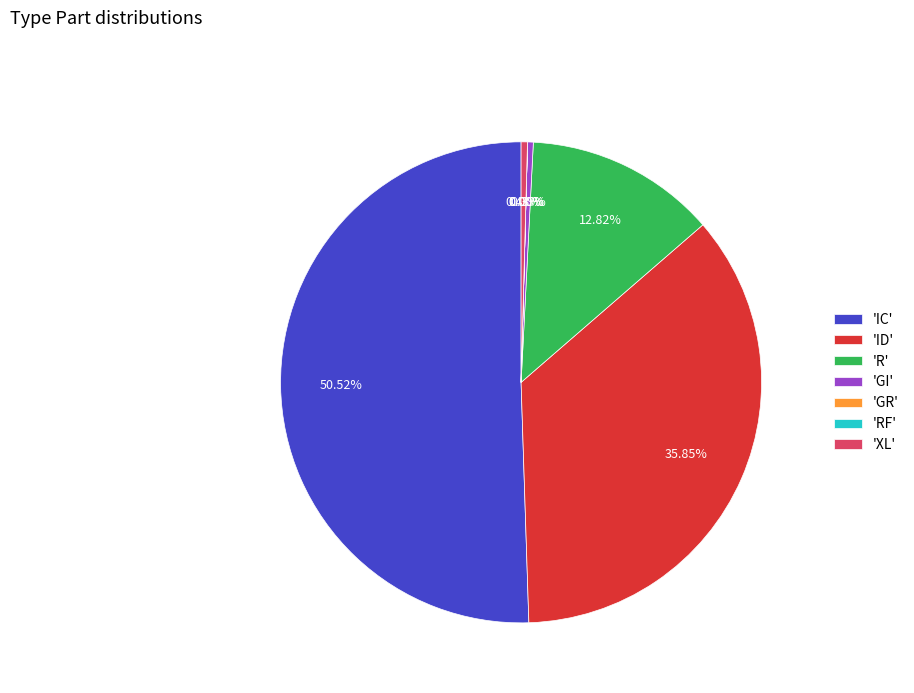

Approximately how many times larger is the value at 'R' compared to 'XL'?

30.2